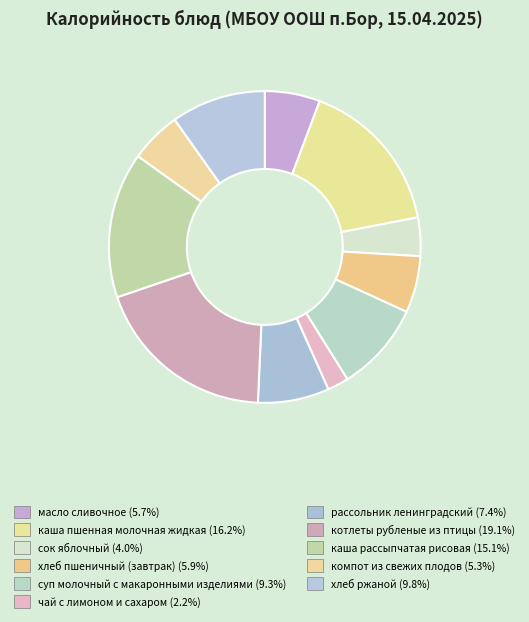

What percentage is the компот из свежих плодов slice, to the nearest percent?

5%